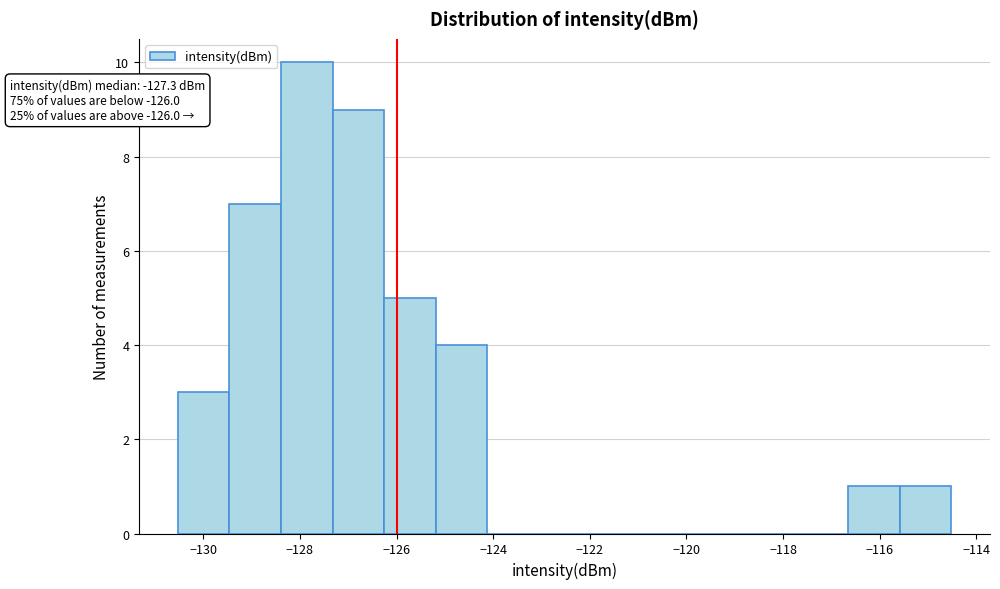

Over which range of the x-axis is the bar tallest?

-128.4 to -127.4